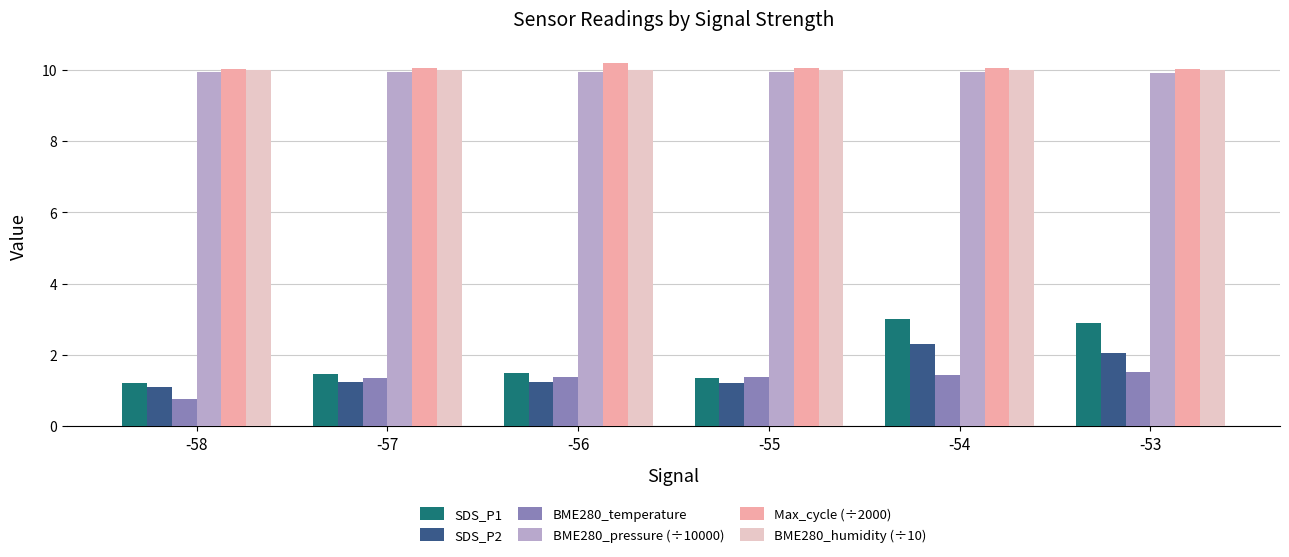

What is the minimum value for BME280_pressure (÷10000)?

9.9